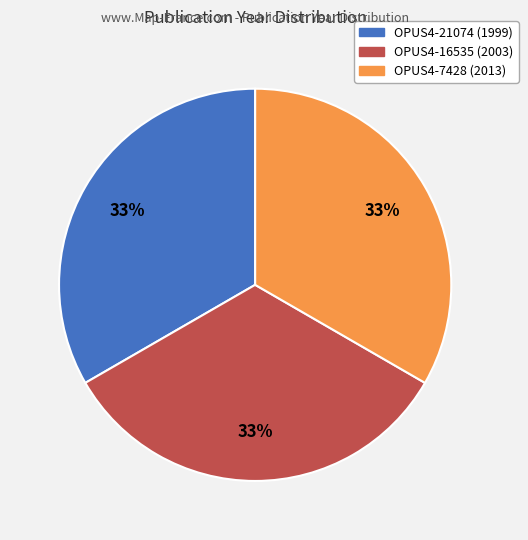

Approximately how many times larger is the value at OPUS4-16535 (2003) compared to OPUS4-7428 (2013)?

1.0